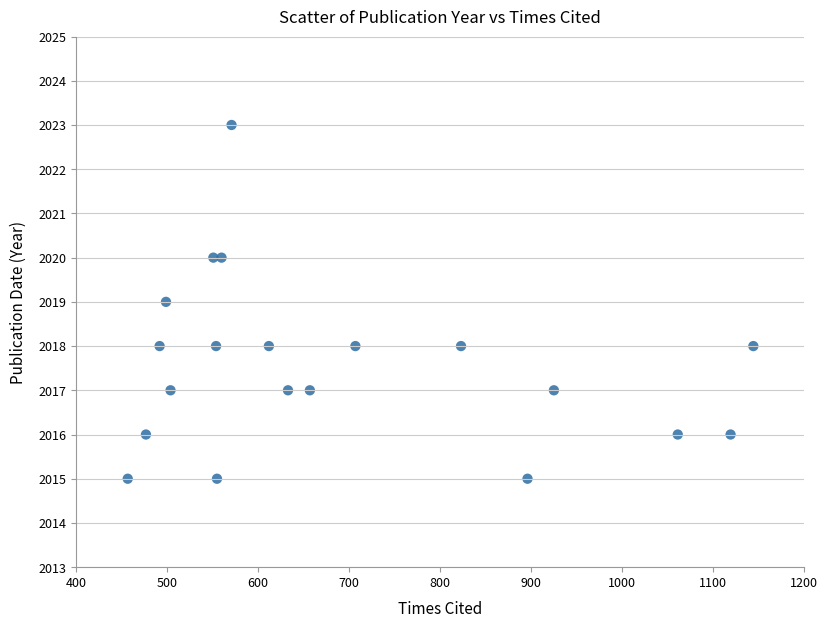

What is the range of Y values (max minus min)?

8